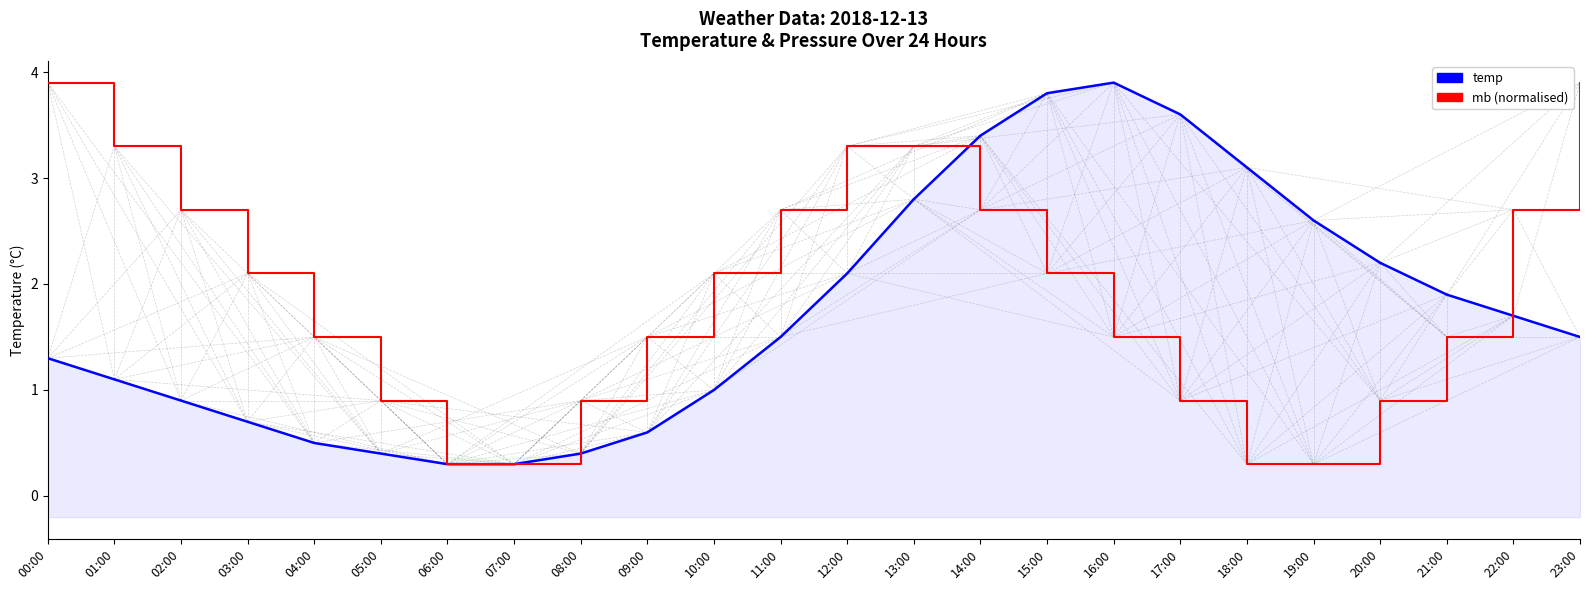

True or false: temp and mb cross at least once.

True